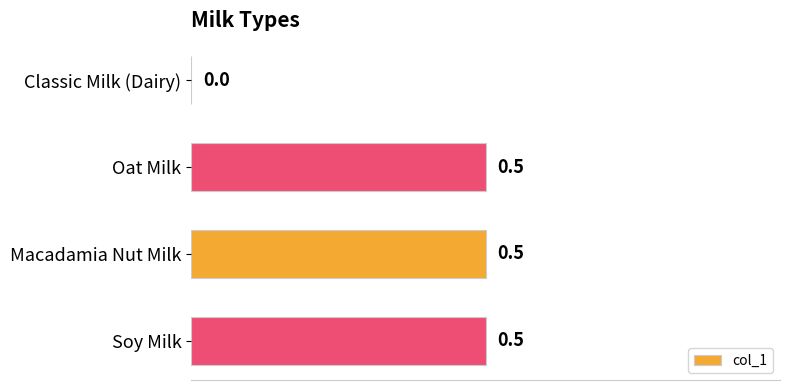

Count the number of values greater than 0.

3